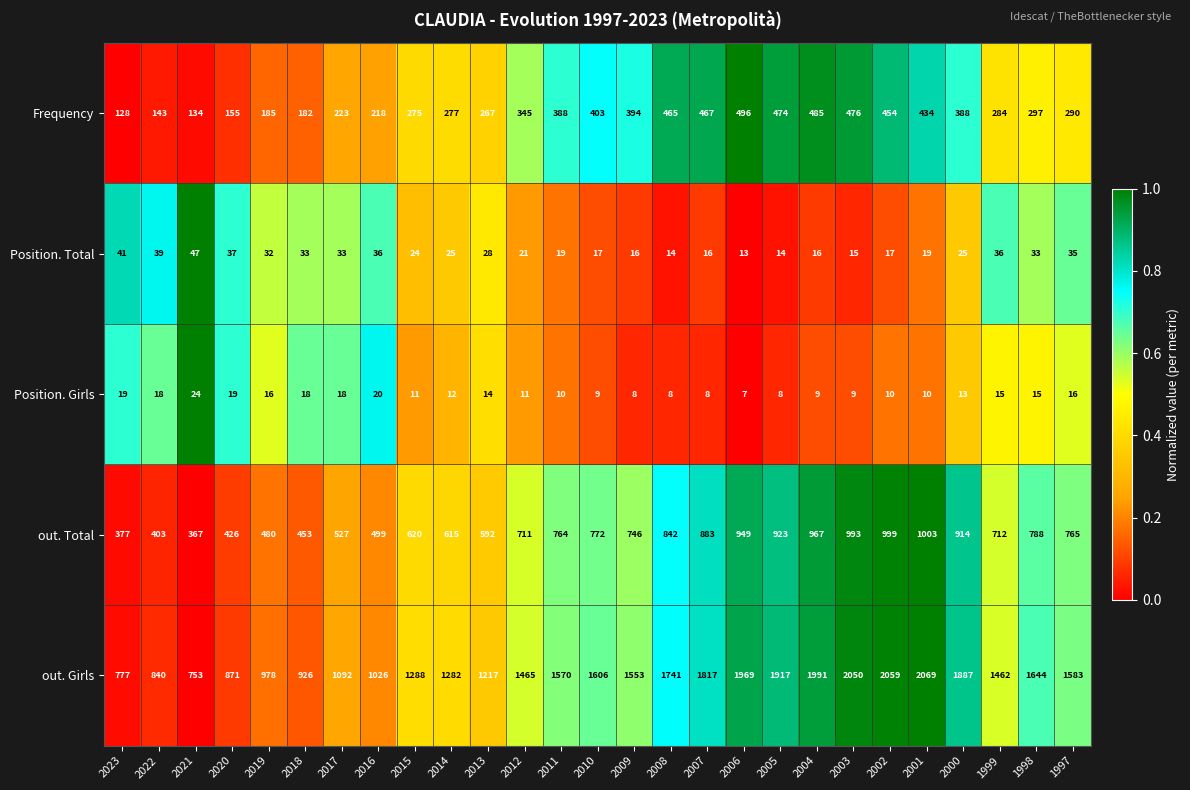

What is the difference between the out. Girls values at 1999 and 2013?

245